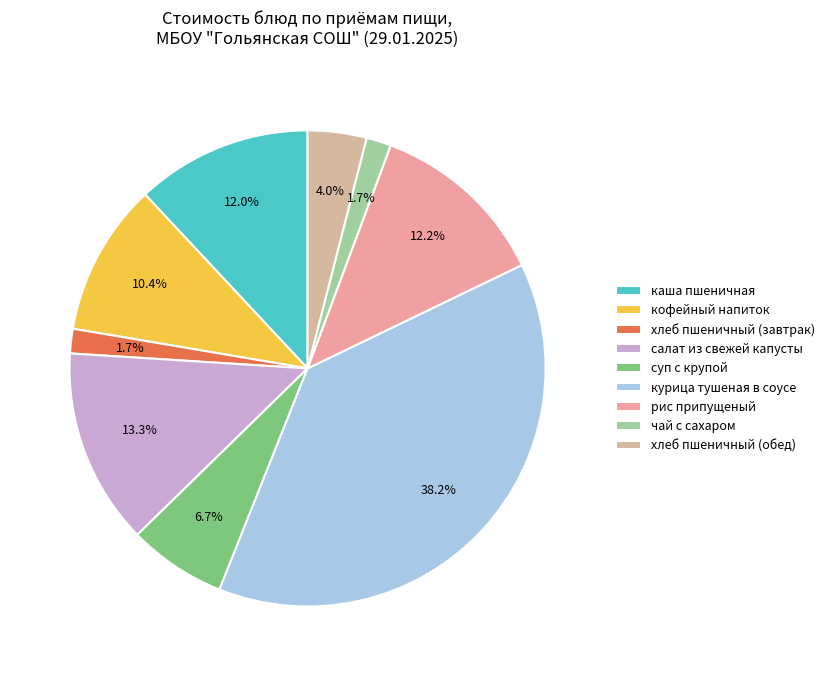

Combined, what portion of the pie is каша пшеничная and хлеб пшеничный (обед)?

15.9%